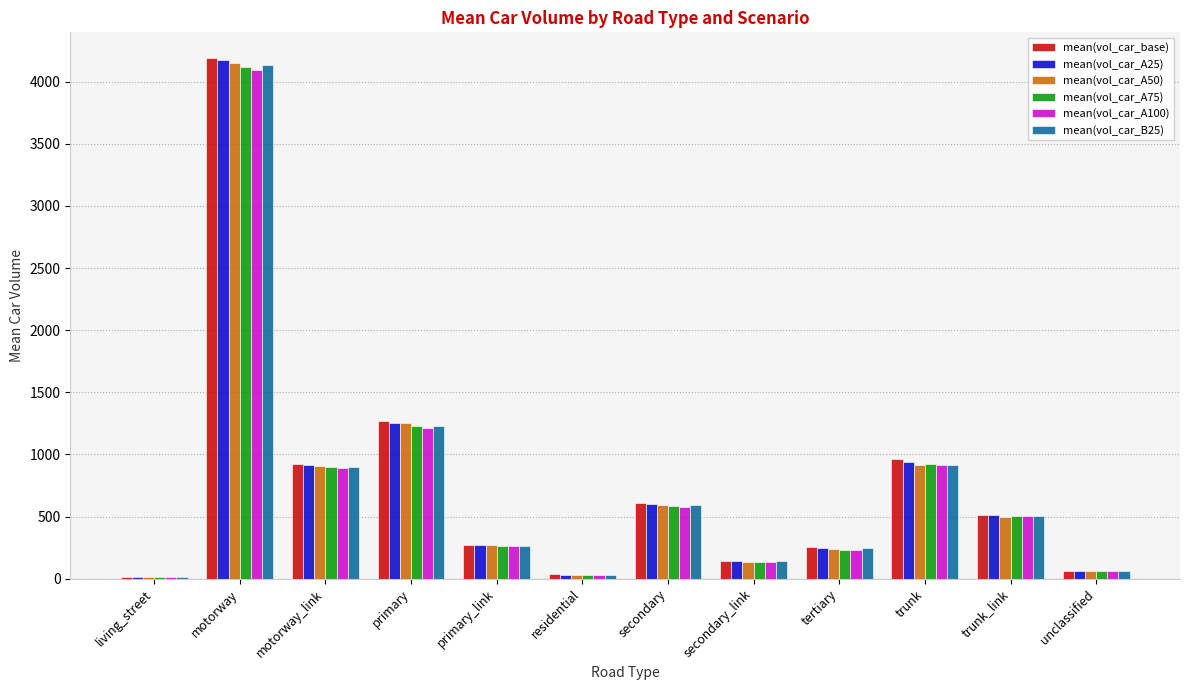

Which category has the highest value across all series?

motorway